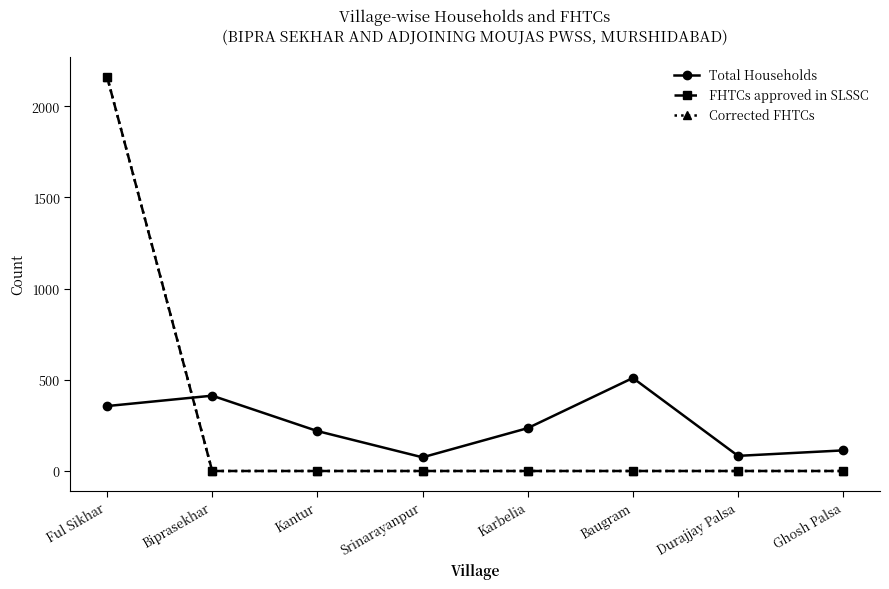

Does the chart have visible grid lines?

No